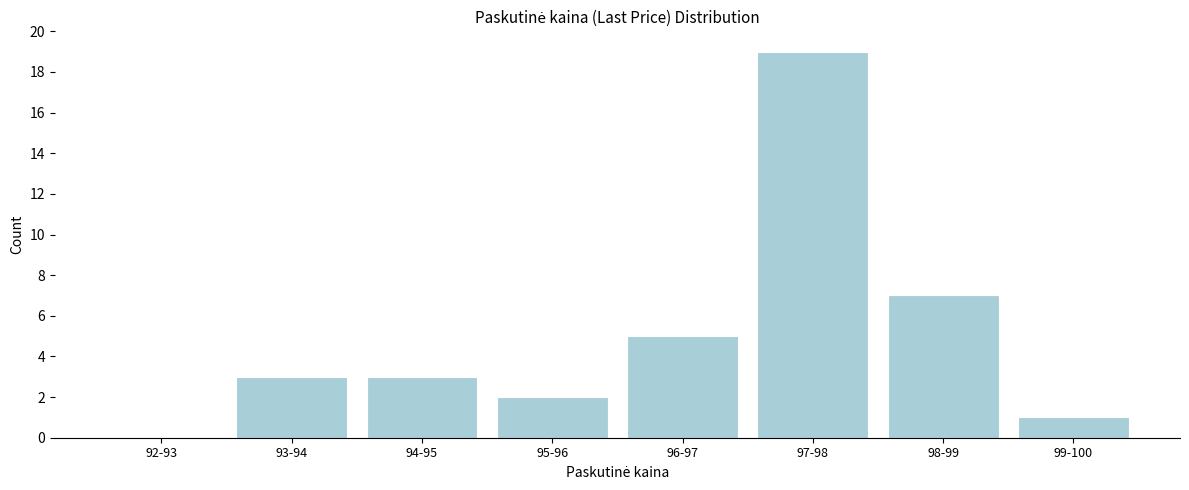

Reading right to left, list all the values displayed in this chart.

99-100=1	98-99=7	97-98=19	96-97=5	95-96=2	94-95=3	93-94=3	92-93=0